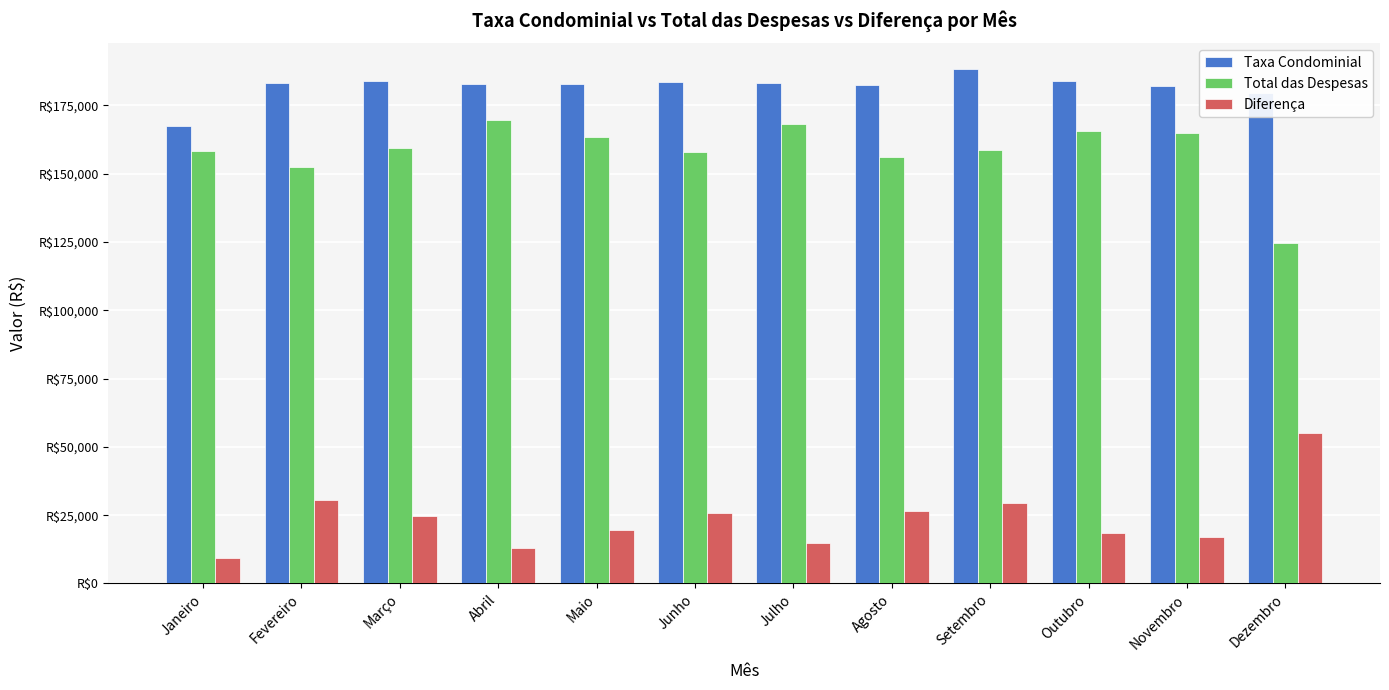

What is the label of the 4th bar from the left?

Abril